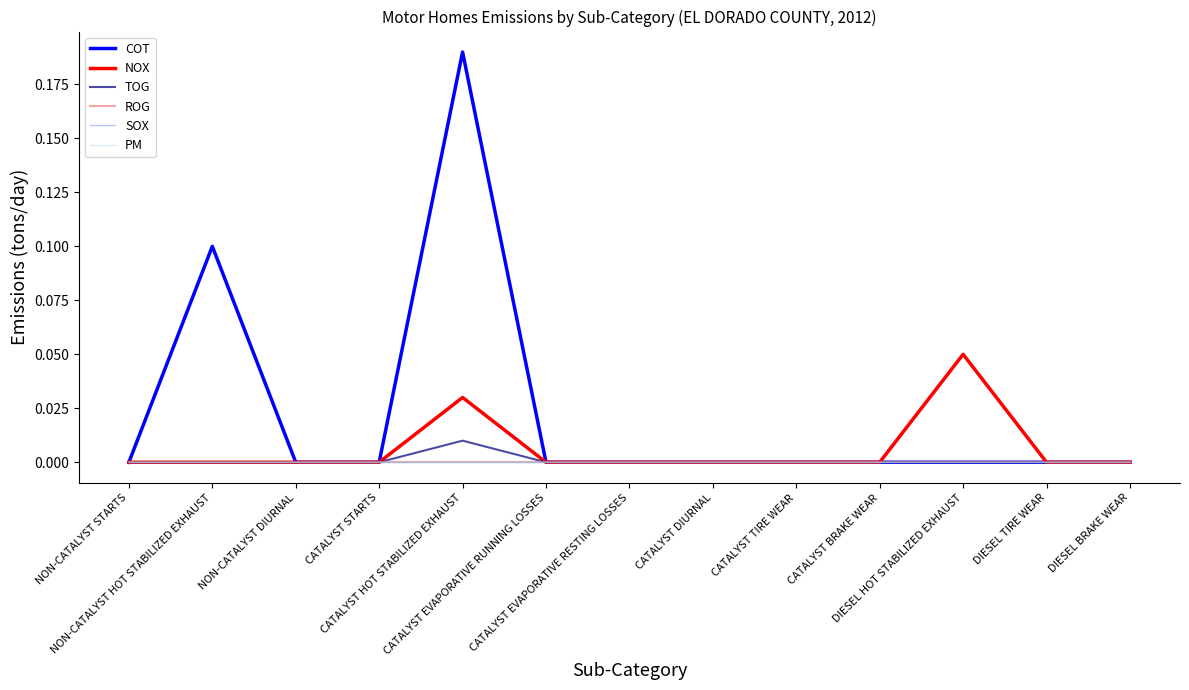

Is this an area chart (filled region under the line)?

No